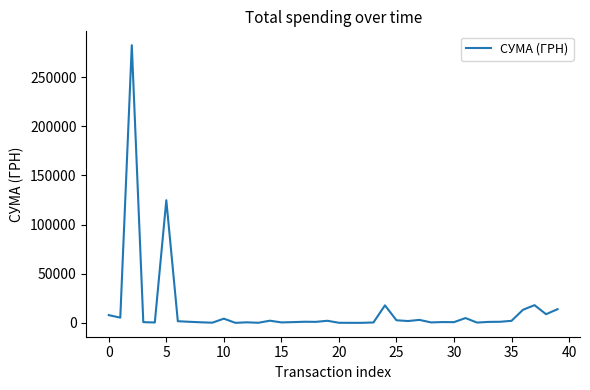

What is the average value?

13318.6